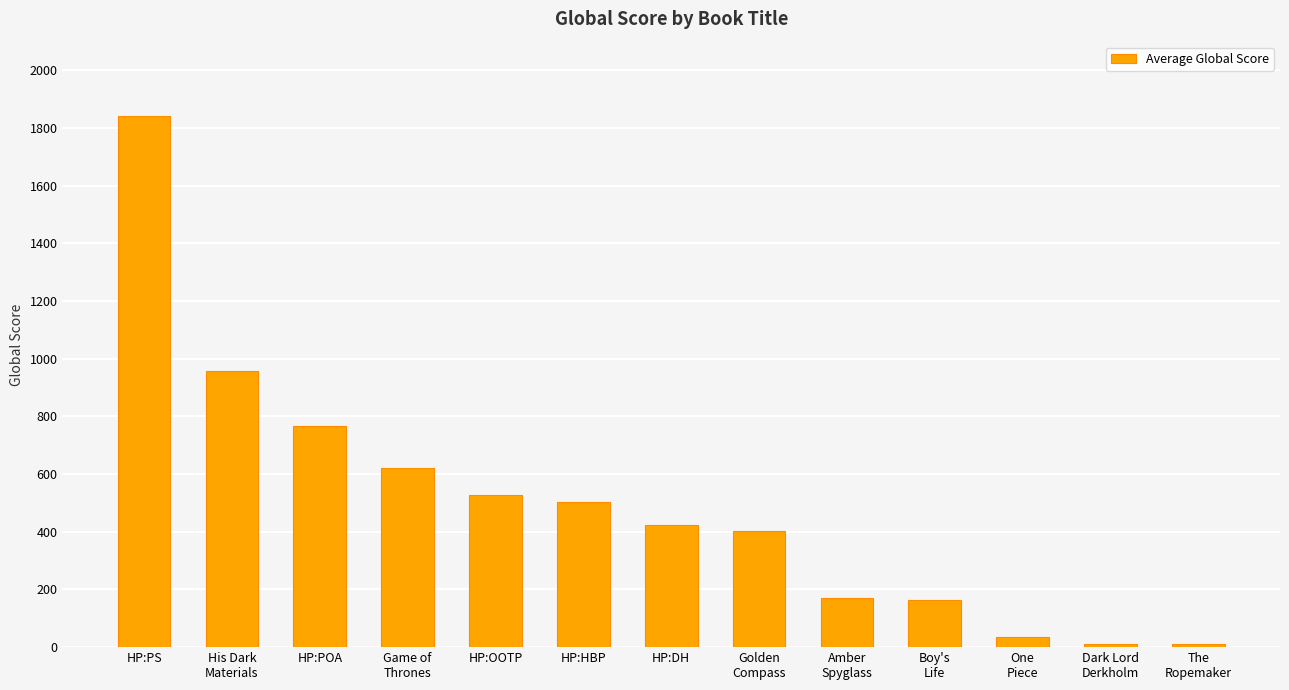

What is the label of the 13th bar from the right?

HP:PS